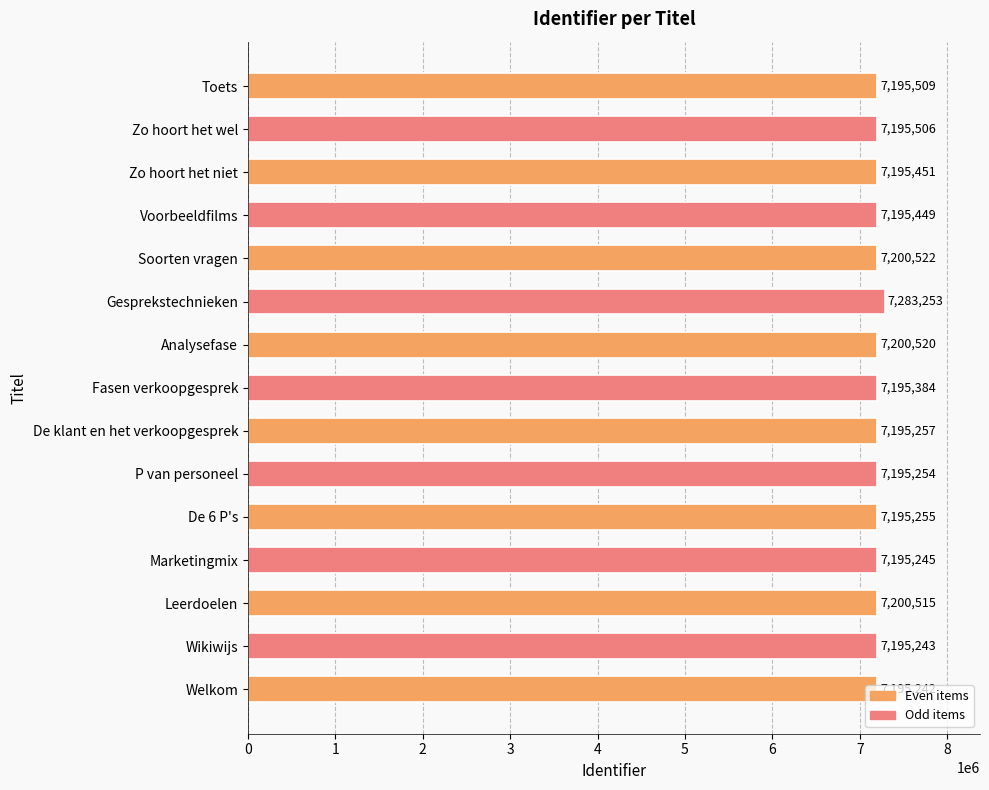

Which label corresponds to the largest value in the chart?

Gesprekstechnieken